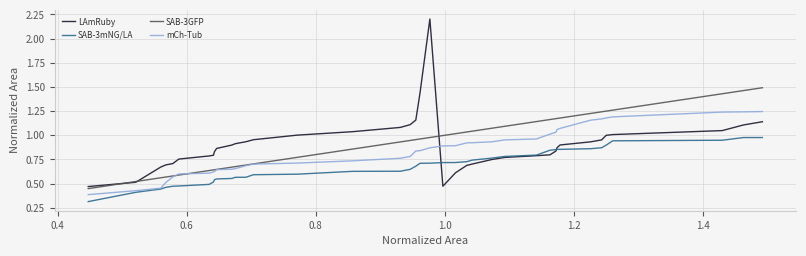

How many lines are shown in the chart?

4